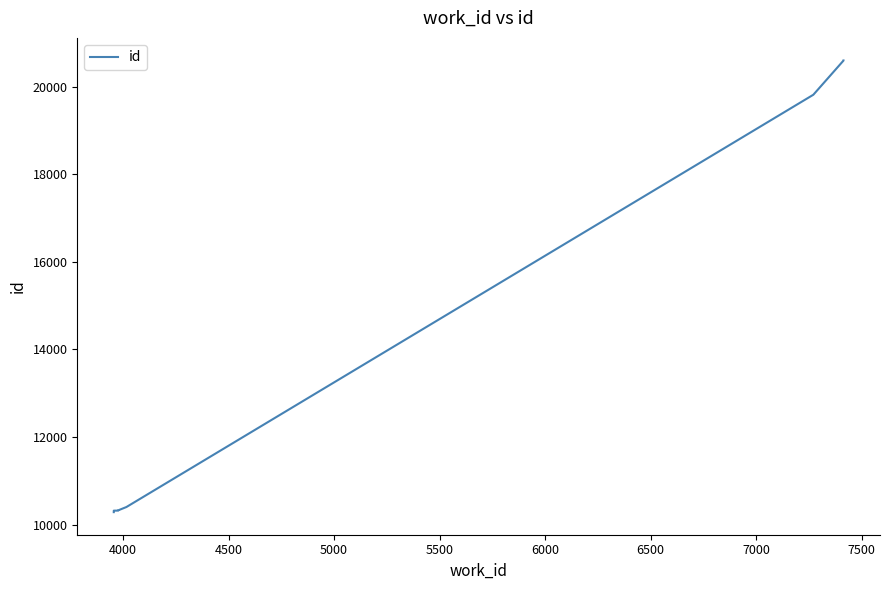

What is the difference between the second highest and minimum values?

10317